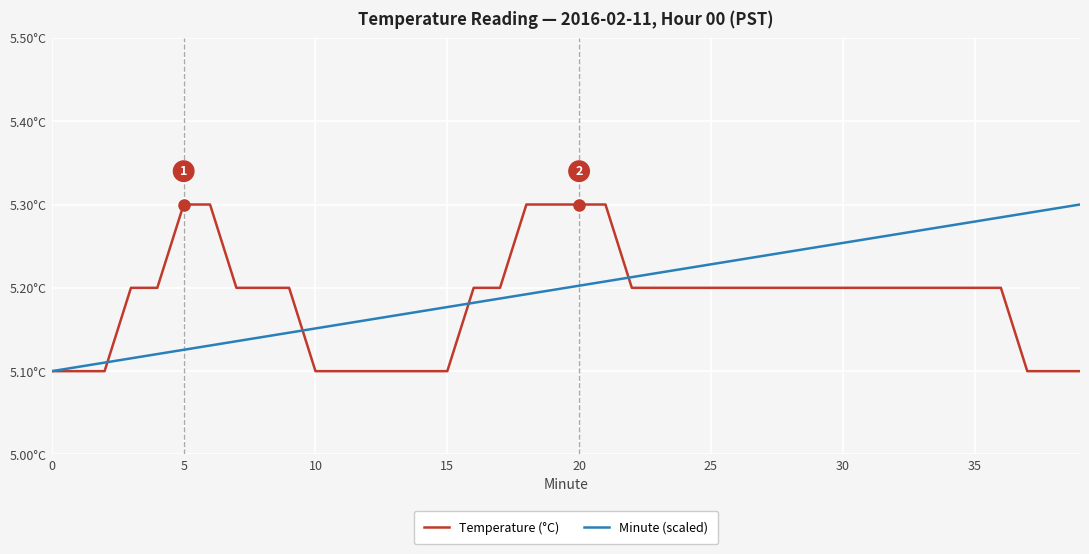

At which category is the sum across all series the highest?

21